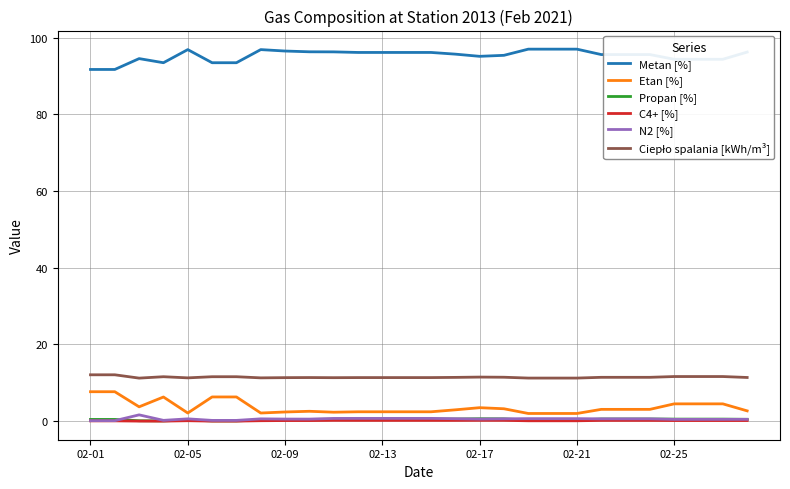

At how many categories does at least one series exceed 14?

28